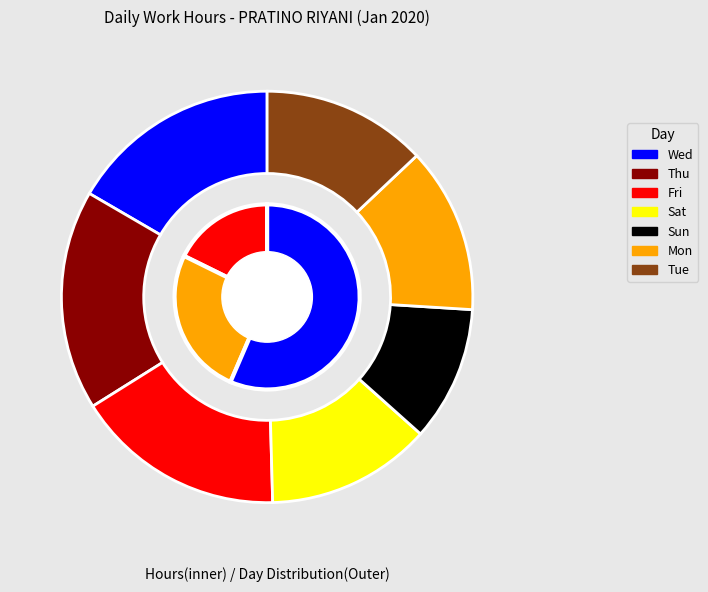

Does any single category account for the majority?

No